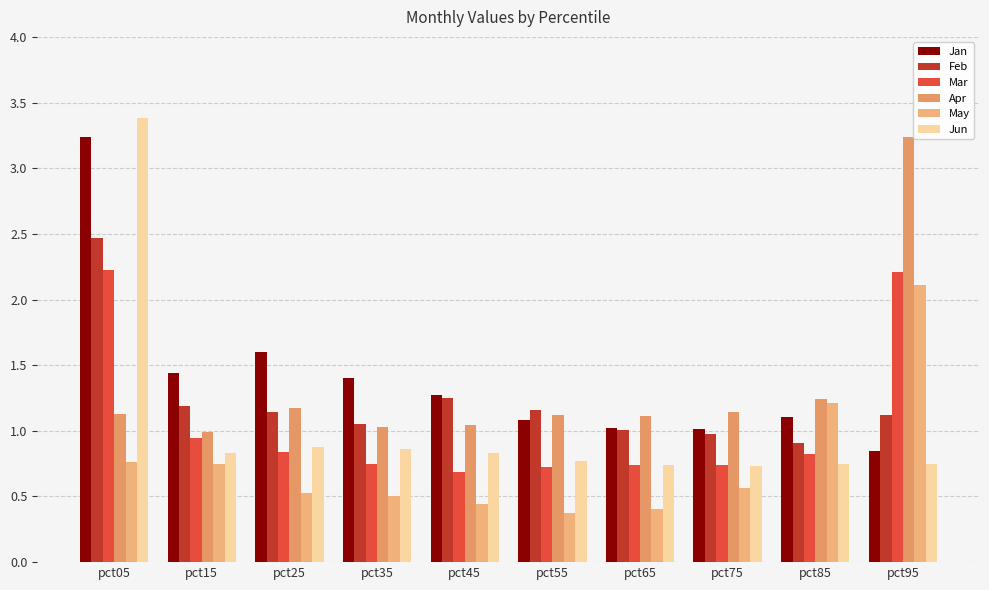

What is the difference between the maximum and minimum values in the Mar series?

1.5